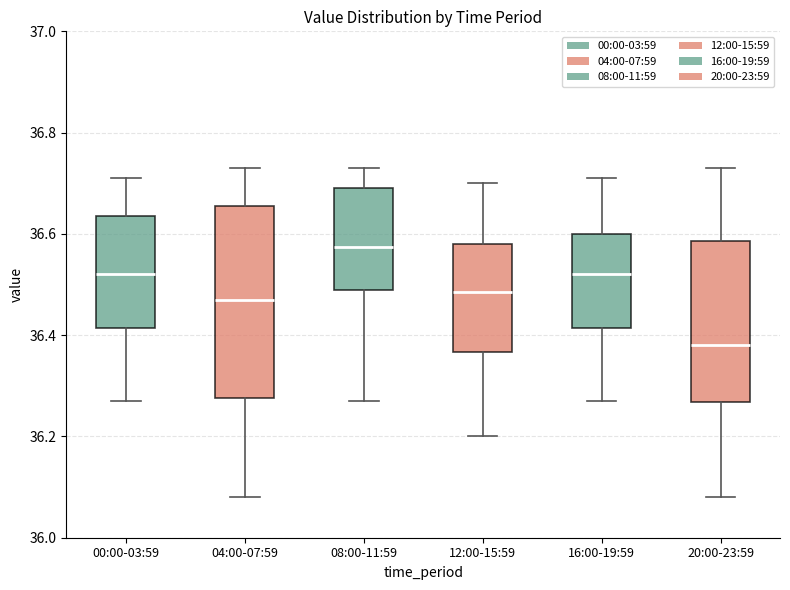

Comparing the boxes themselves (not the whiskers), which one is the tallest?

04:00-07:59